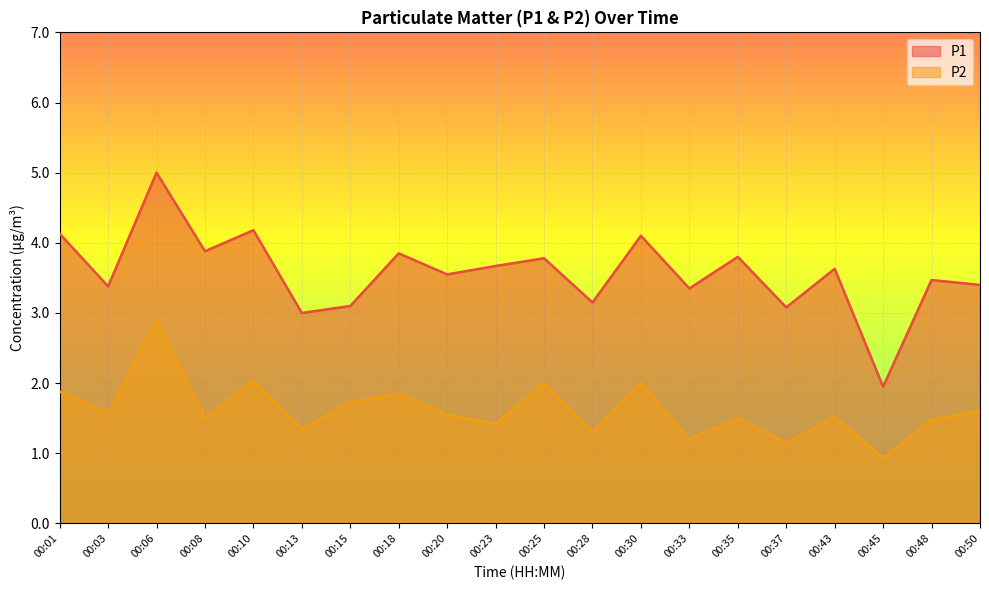

Rank the series at 00:13 from highest to lowest value.

P1, P2